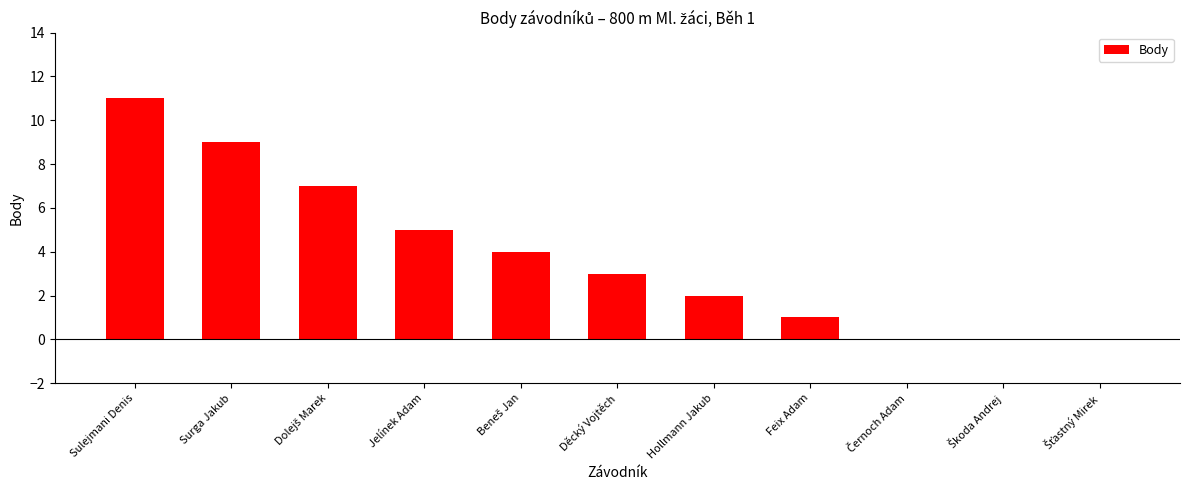

What is the ratio of the value at Sulejmani Denis to the value at Jelínek Adam?

2.2